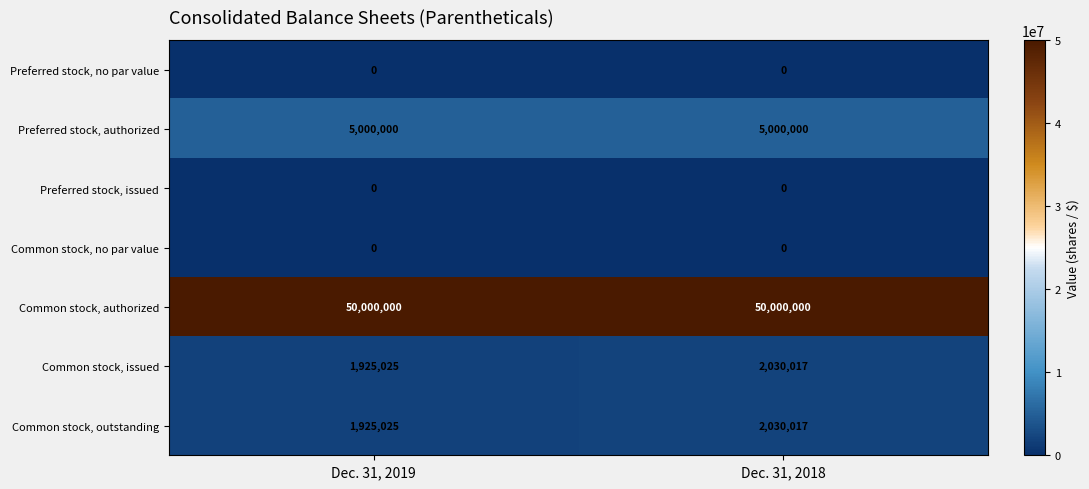

At which label does Common stock, outstanding reach its minimum?

Dec. 31, 2019